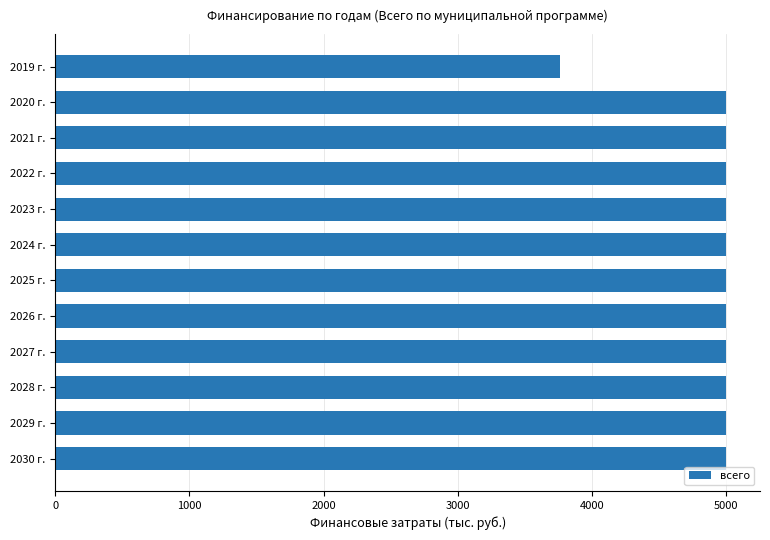

What is the label of the 8th bar from the top?

2026 г.